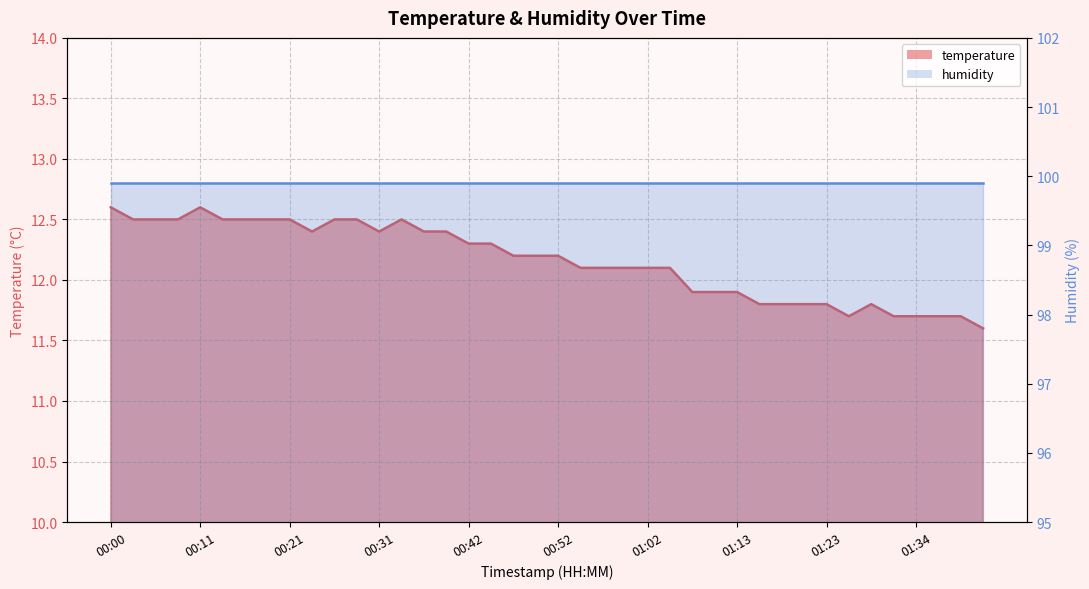

What is the label of the 36th point from the right?

00:11